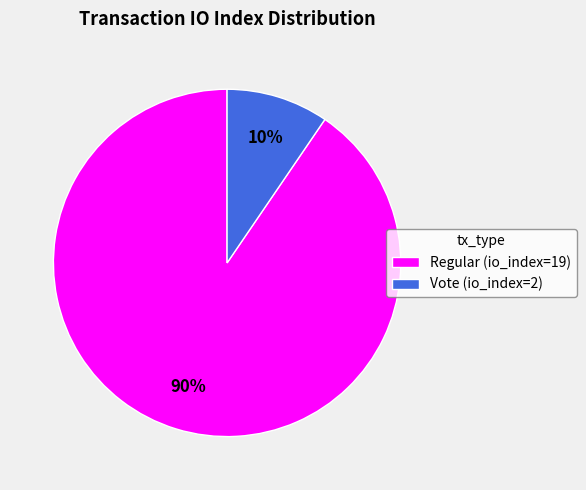

To the nearest percent, what is the combined percentage of Vote (io_index=2) and Regular (io_index=19)?

100%